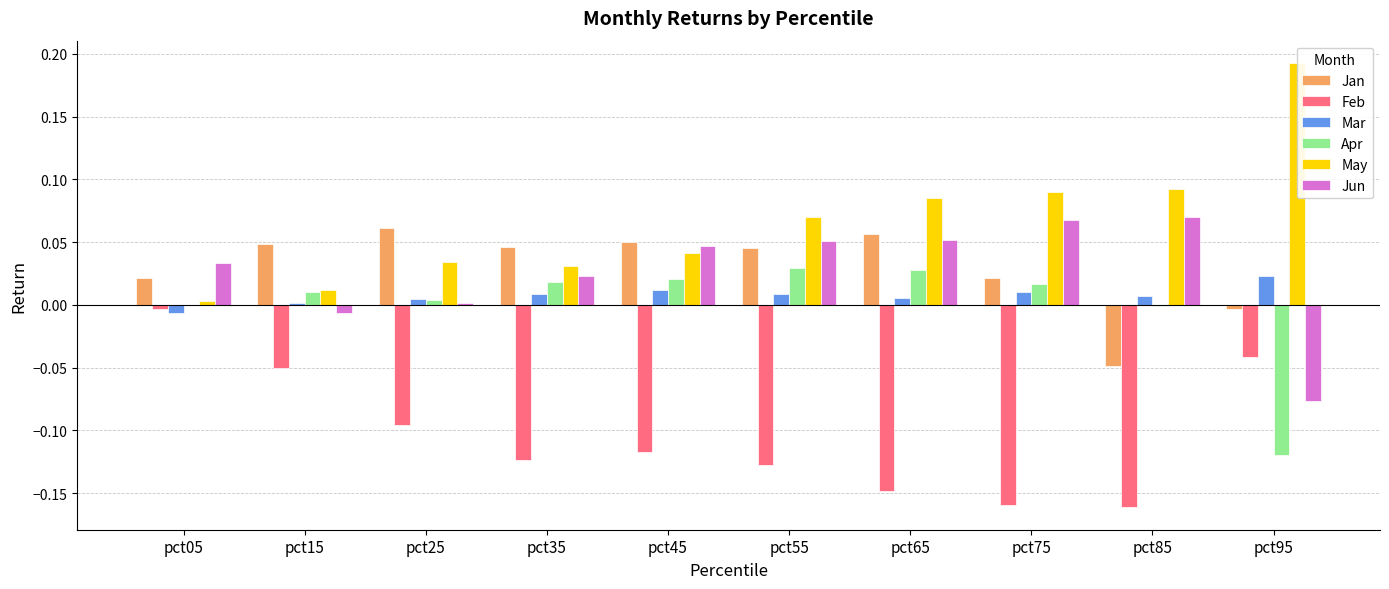

What is the value of the Jun bar at the 6th from the left?

0.1